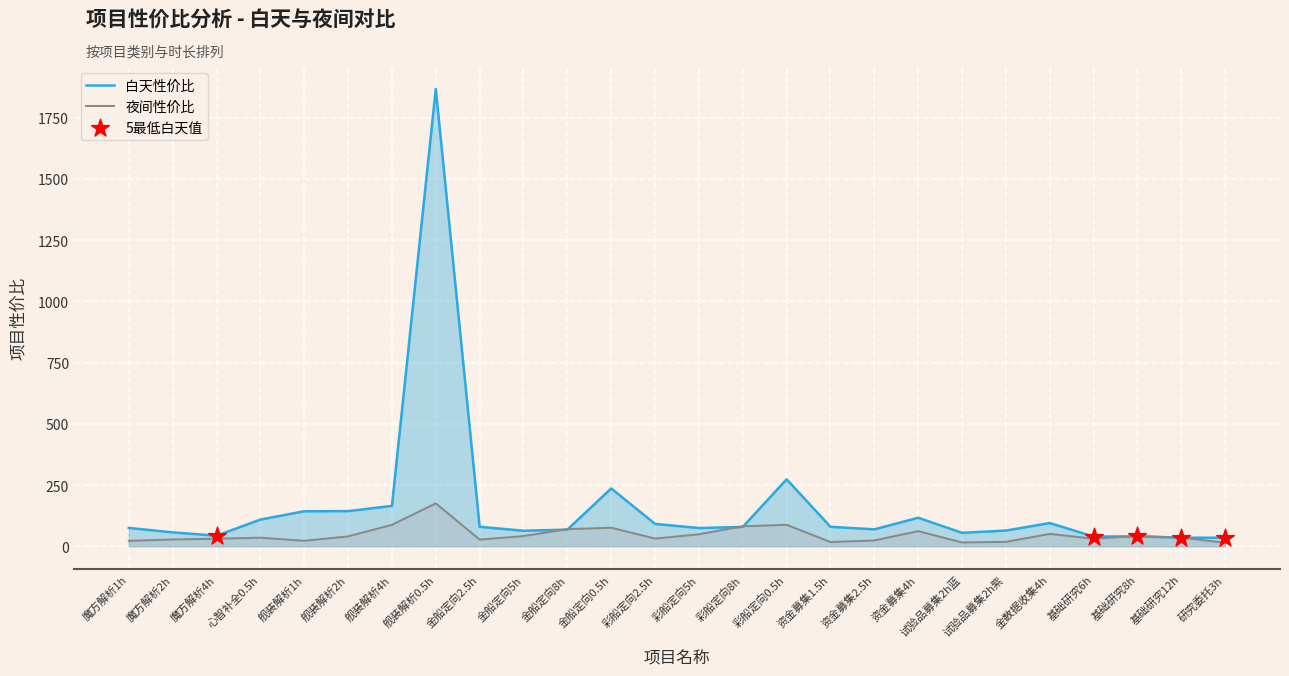

Which category has the highest value across all series?

舰装解析0.5h